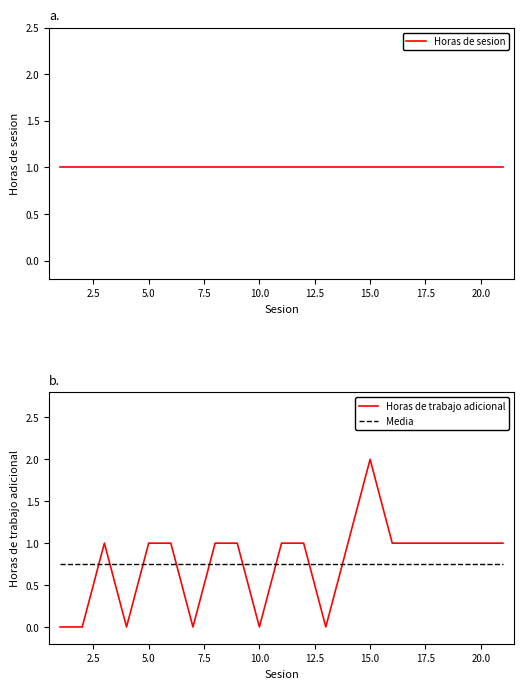

Rank the series by their maximum value, from lowest to highest.

Media, Horas de sesion, Horas de trabajo adicional